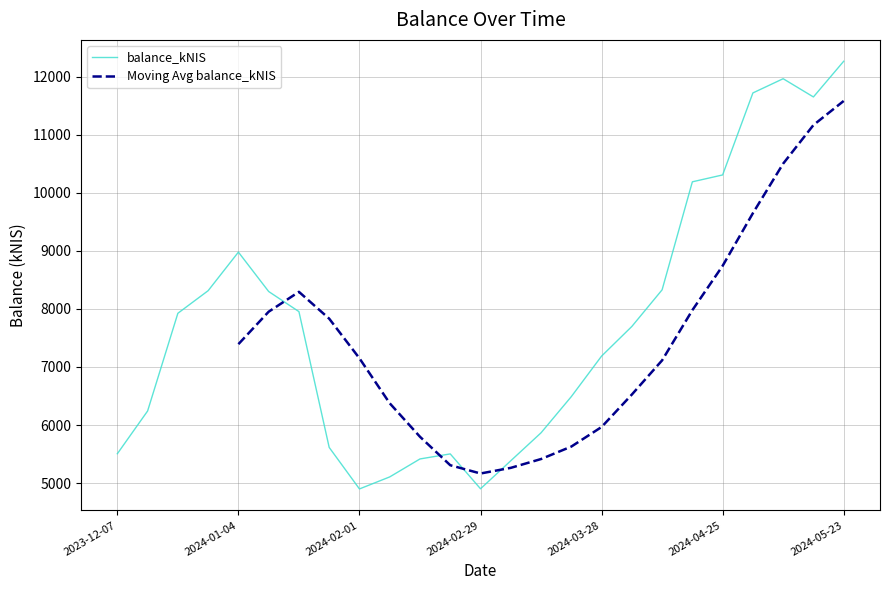

The value of balance_kNIS at 2024-02-01 is 1037.0. True or false?

False